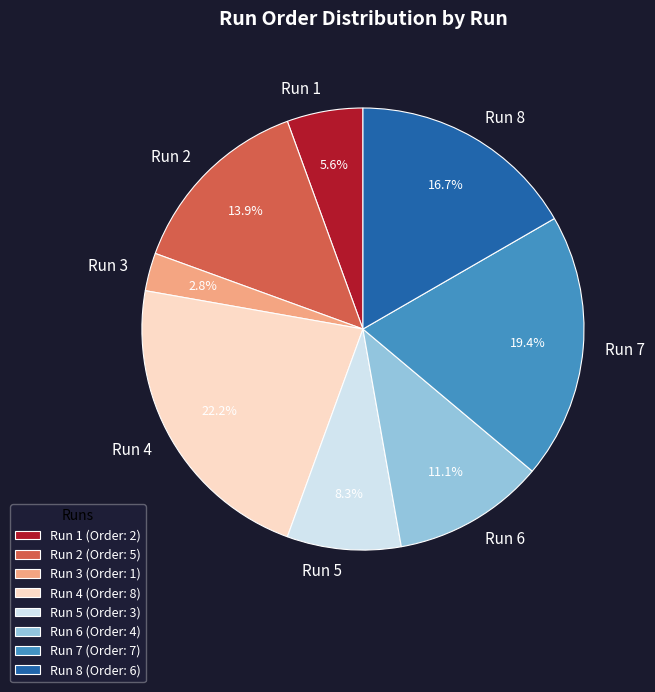

What percentage do Run 2 and Run 8 together represent?

30.6%